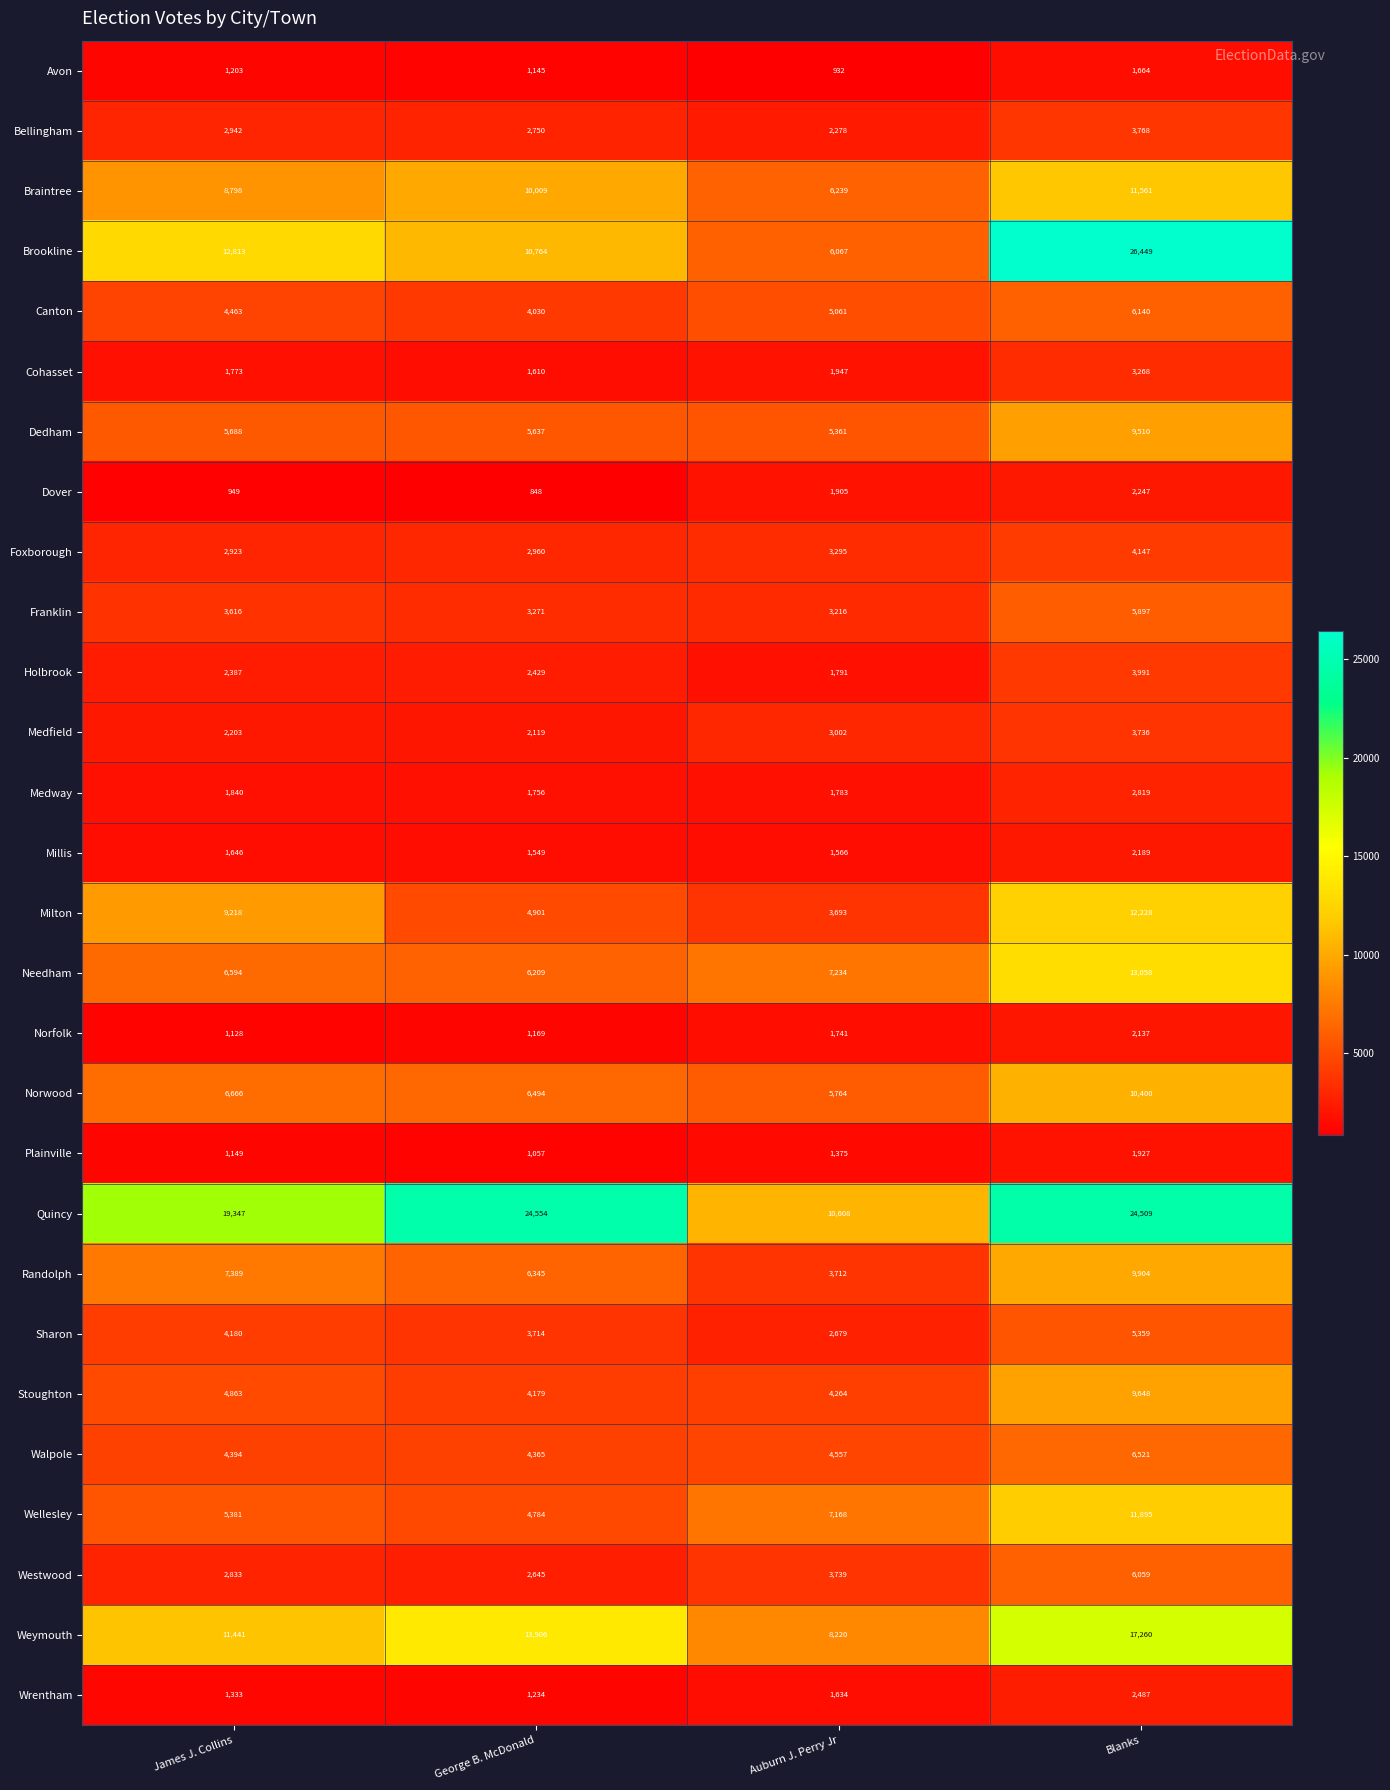

How many values in the Medfield series are below 3002?

2